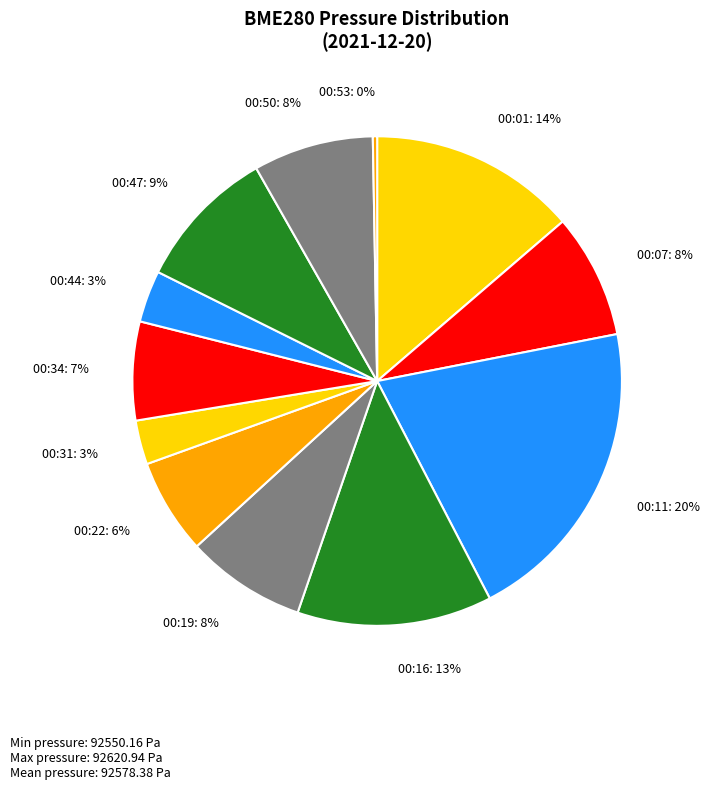

How many slices are in this pie chart?

12